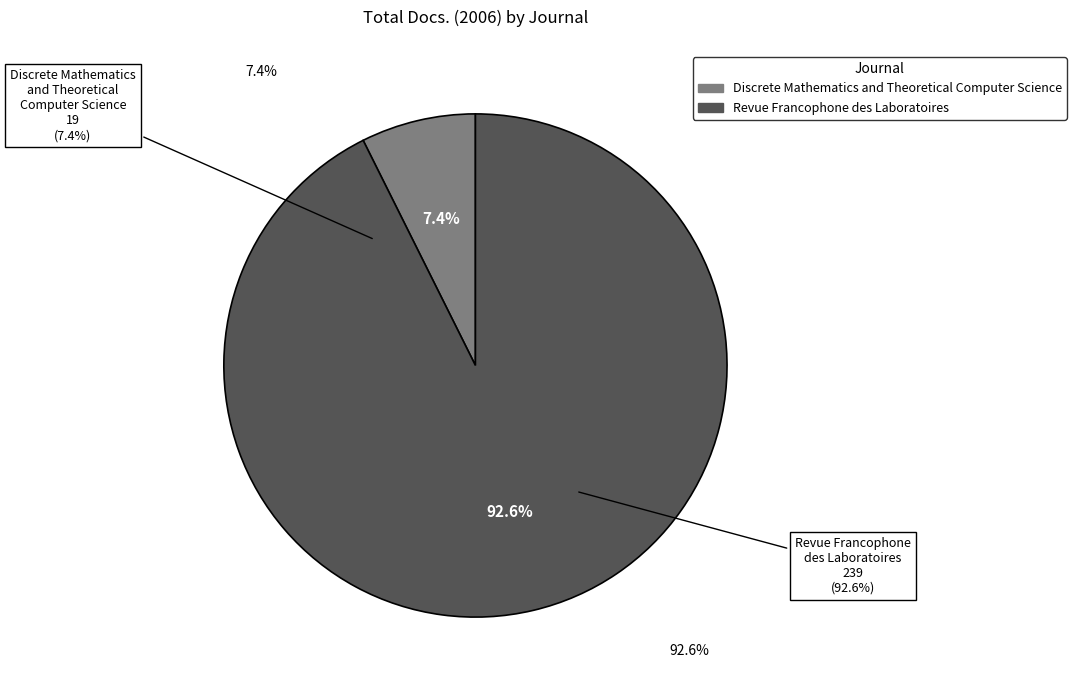

To the nearest percent, what is the difference between the largest and smallest slice percentages?

85%